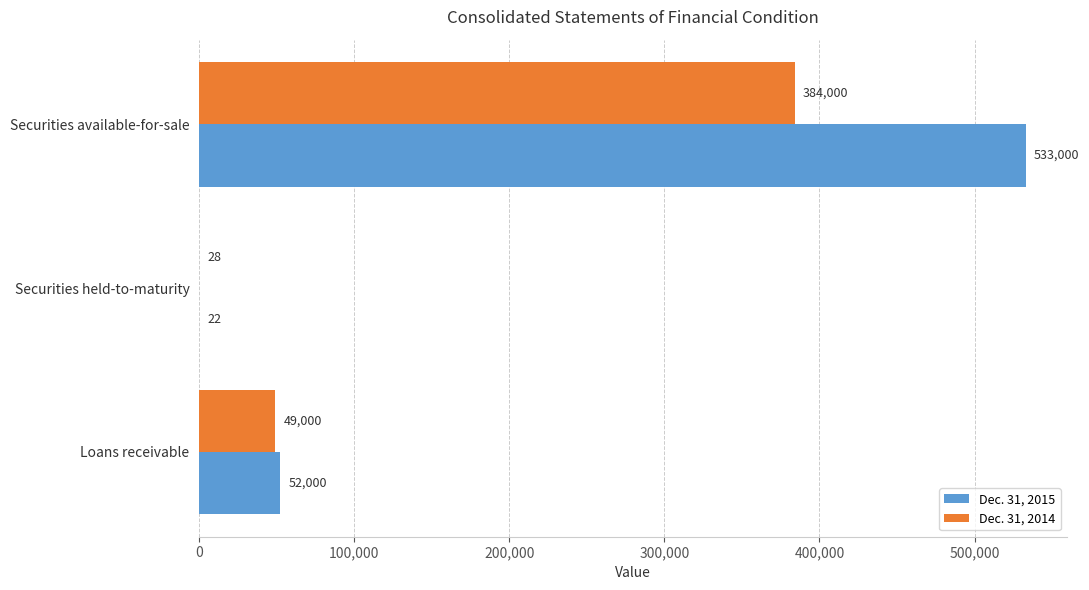

What is the sum of all Dec. 31, 2015 values?

585022